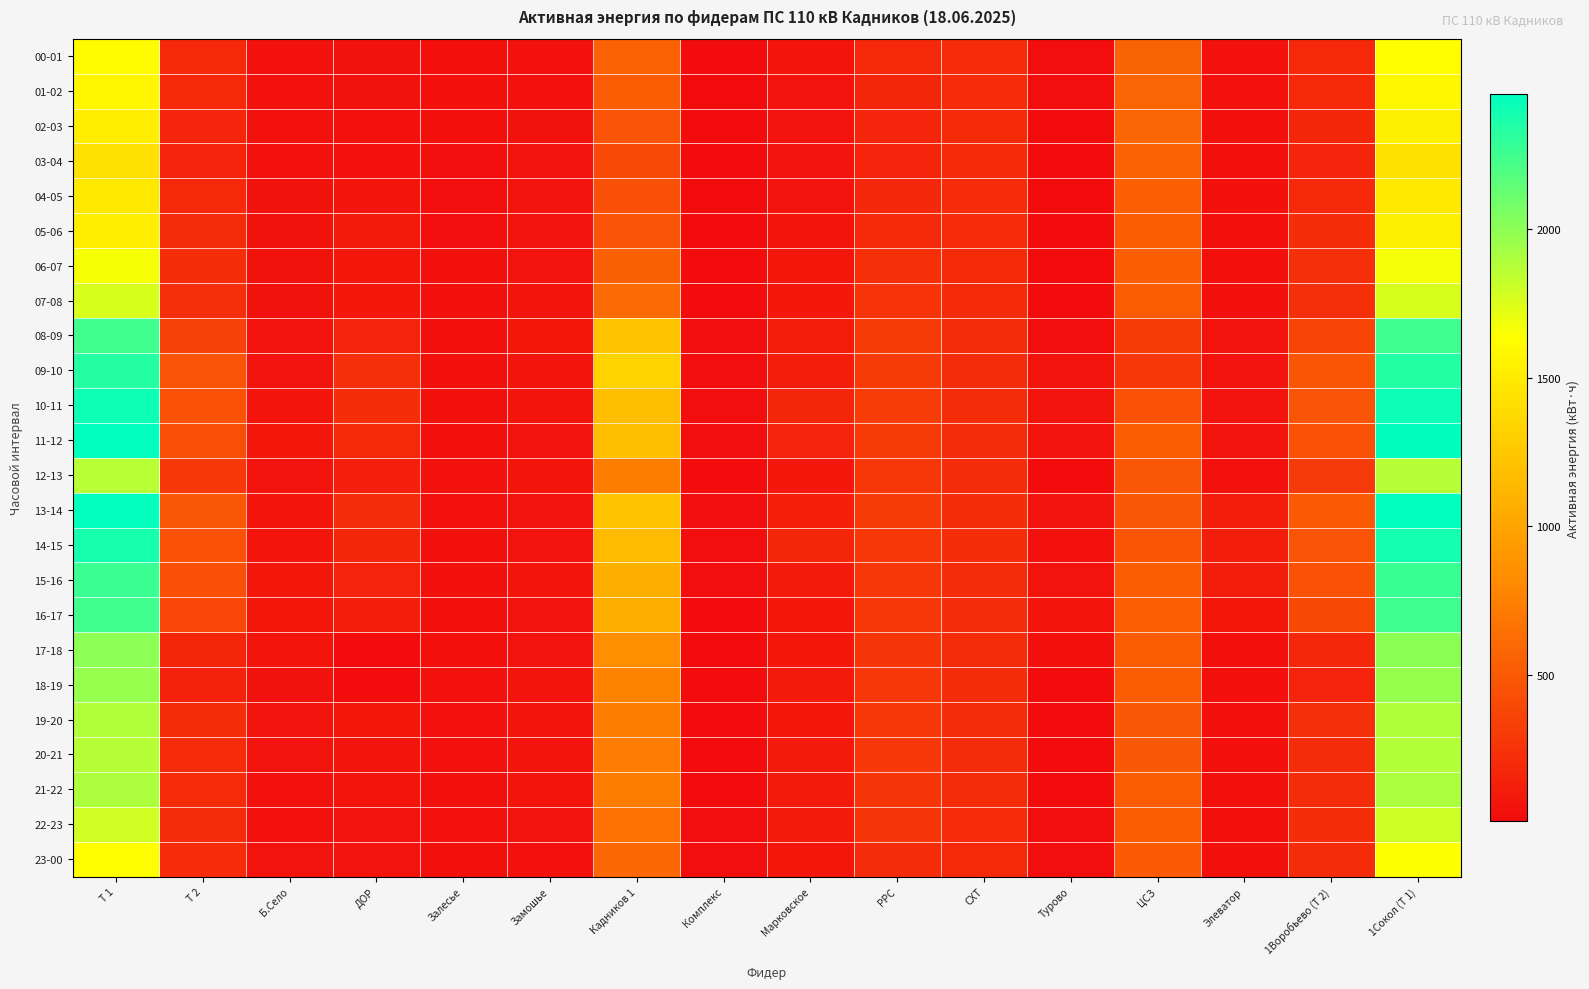

Which has a higher value, СХТ or ДОР?

СХТ